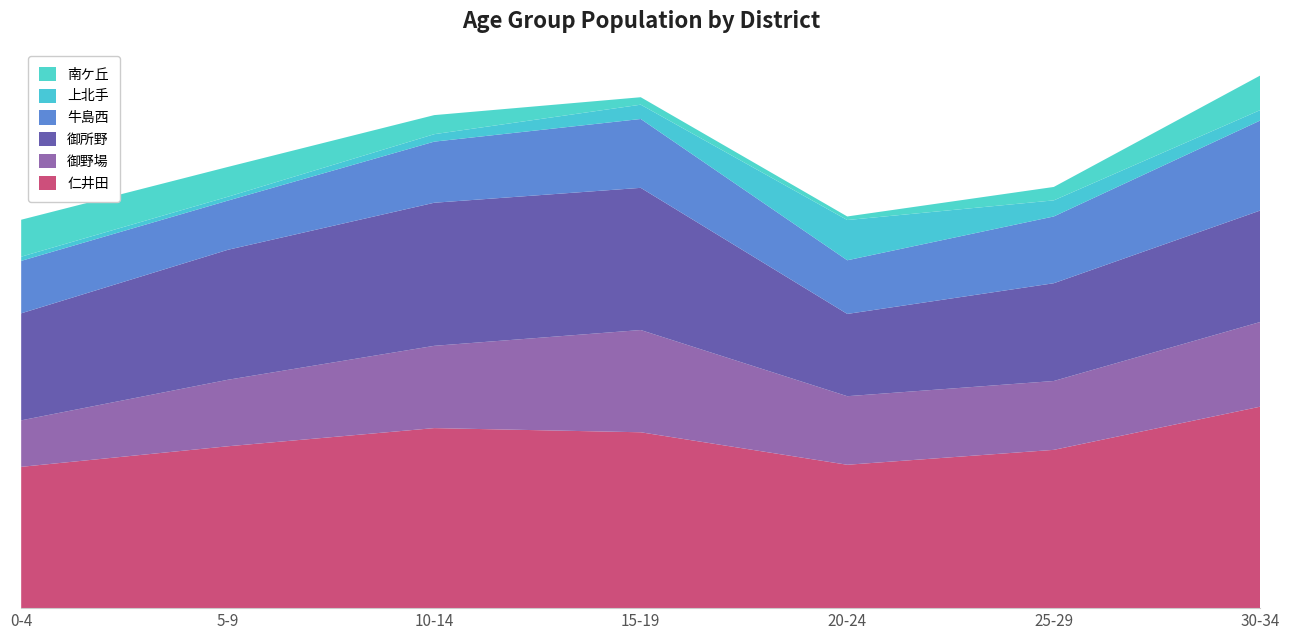

Reading right to left, transcribe all the data shown in this chart.

仁井田: 30-34=676	25-29=531	20-24=481	15-19=590	10-14=604	5-9=543	0-4=474
御野場: 30-34=284	25-29=231	20-24=230	15-19=343	10-14=276	5-9=223	0-4=156
御所野: 30-34=374	25-29=328	20-24=276	15-19=477	10-14=480	5-9=436	0-4=359
牛島西: 30-34=302	25-29=224	20-24=180	15-19=231	10-14=205	5-9=165	0-4=176
上北手: 30-34=35	25-29=54	20-24=135	15-19=48	10-14=25	5-9=13	0-4=14
南ケ丘: 30-34=116	25-29=45	20-24=12	15-19=25	10-14=64	5-9=100	0-4=124